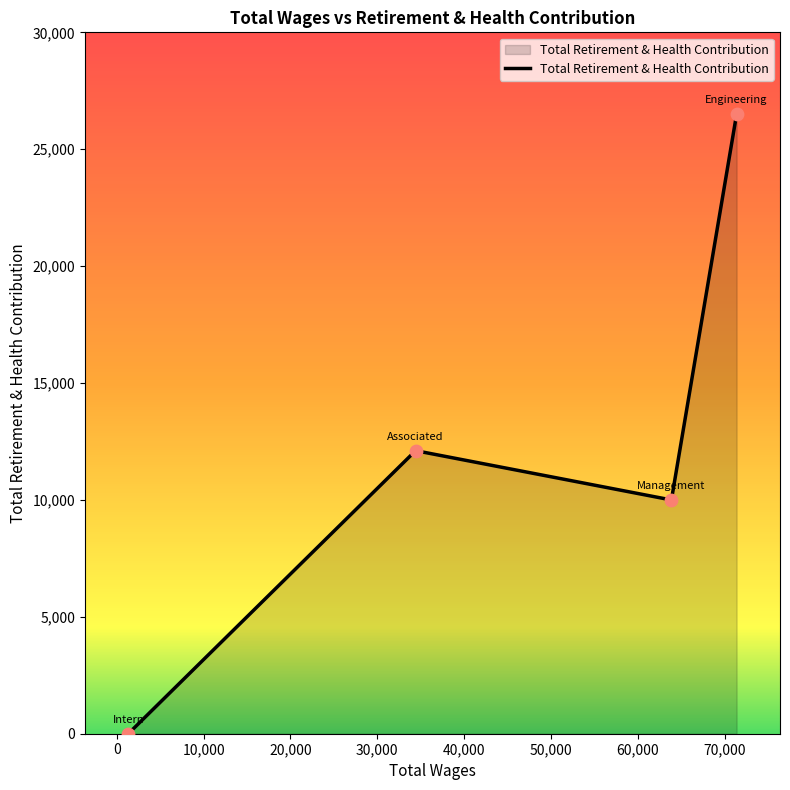

What is the greatest value displayed?

26497